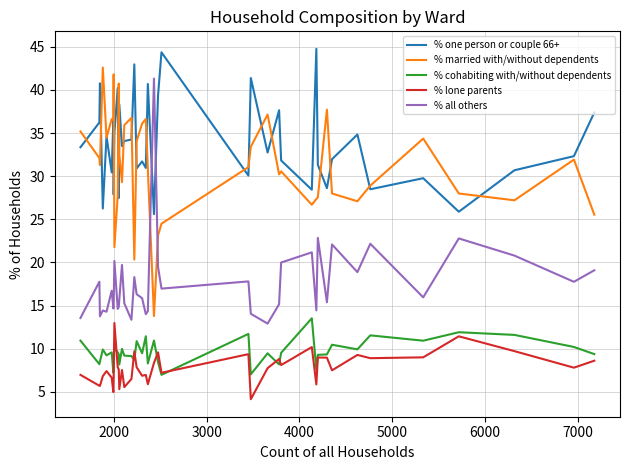

Does the chart display data point markers on the line(s)?

No